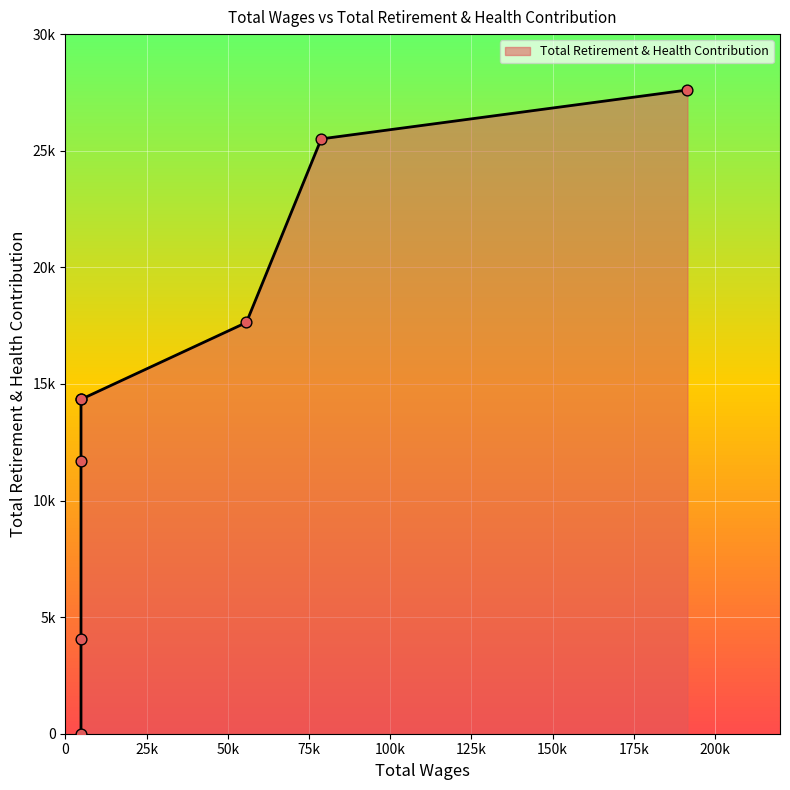

Between 4800.0 and 4800.0, which is larger?

4800.0